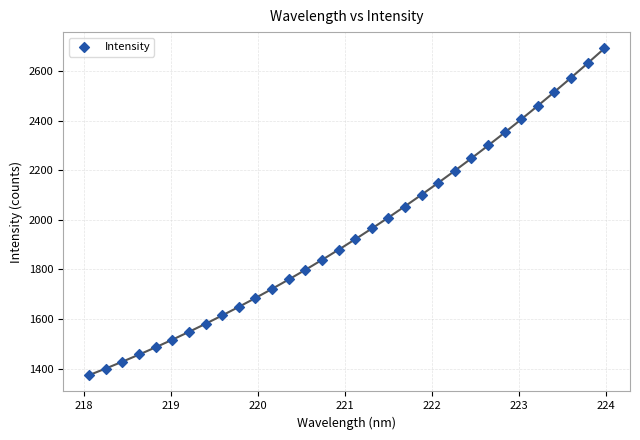

What is the range of X values (max minus min)?

5.9